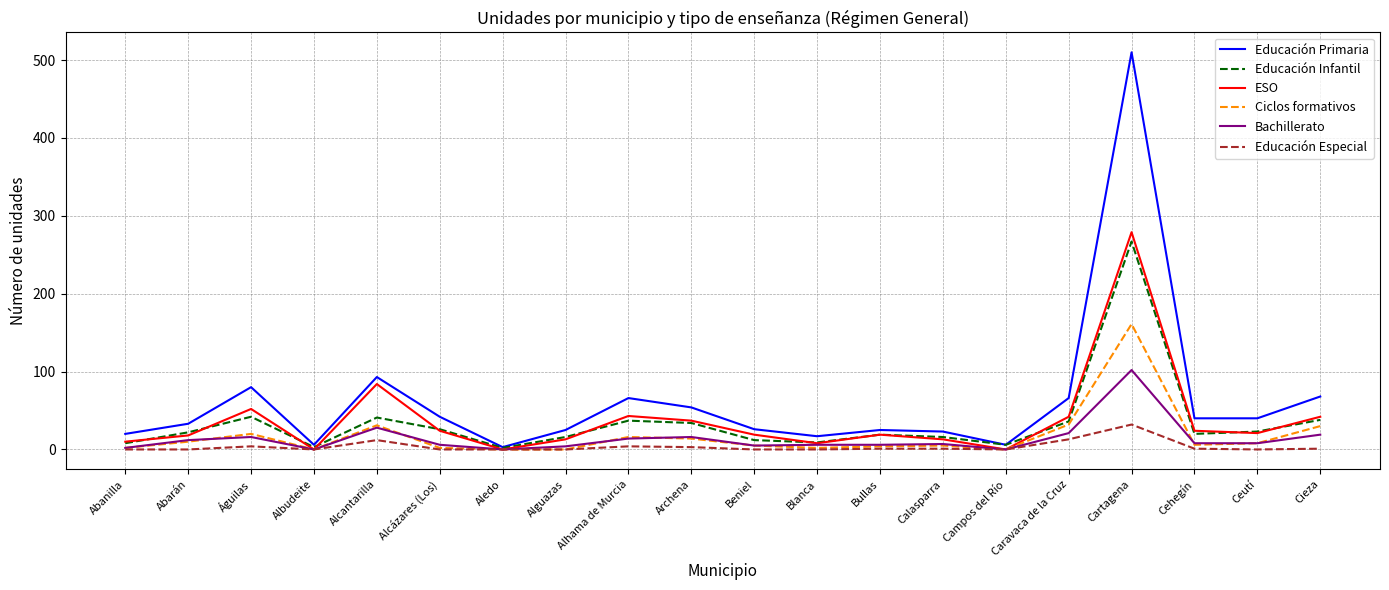

What is the difference between the maximum and minimum values in the ESO series?

279